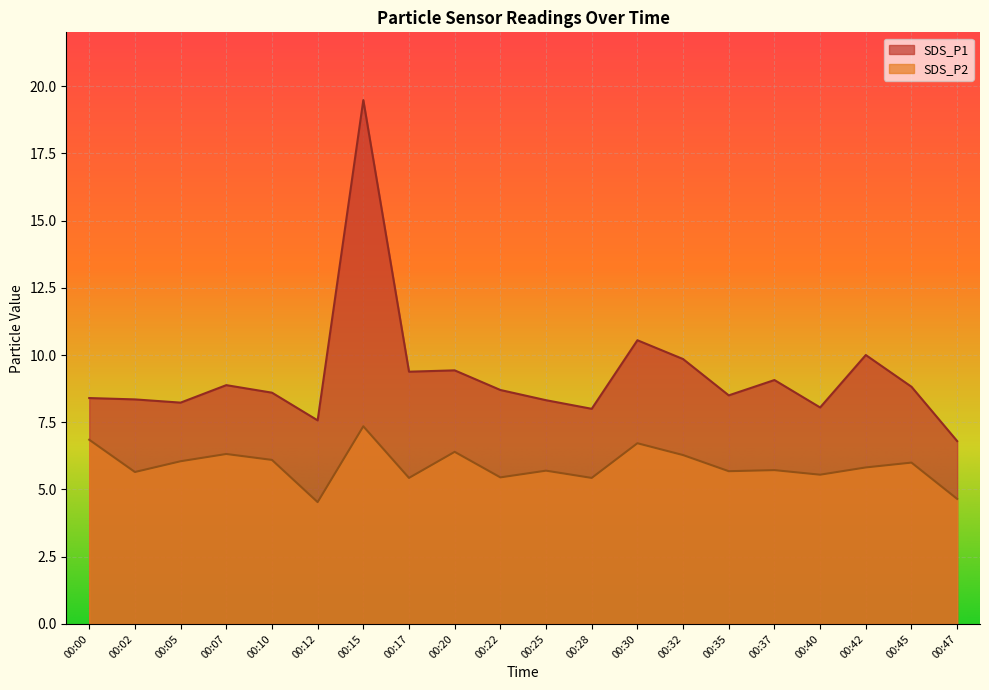

The SDS_P2 series shows 6.8 at 00:00. True or false?

True